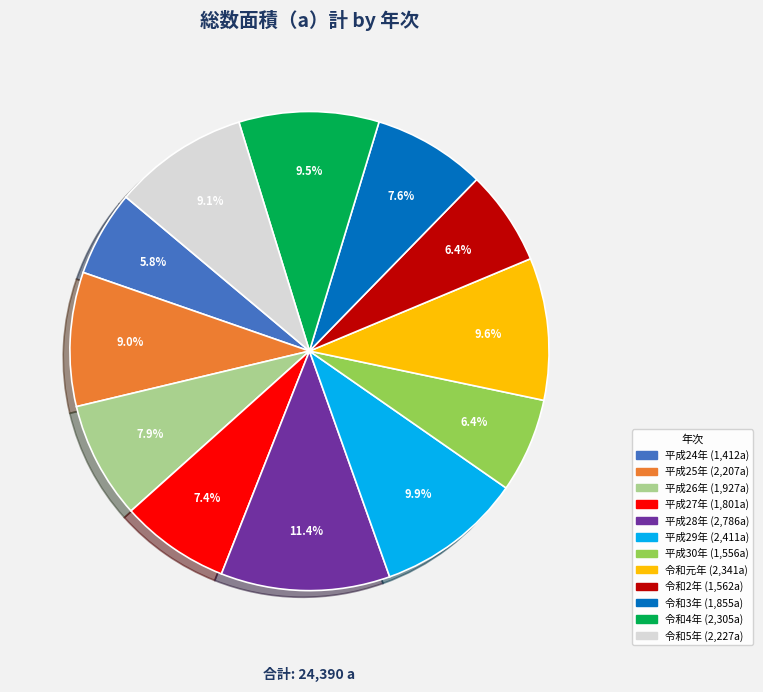

Which has a higher value, 令和4年 or 令和2年?

令和4年